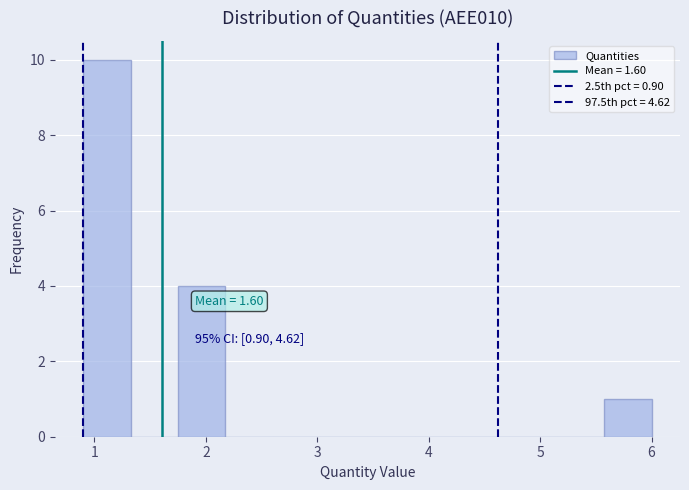

Which range on the x-axis has the tallest bar?

0.9 to 1.3